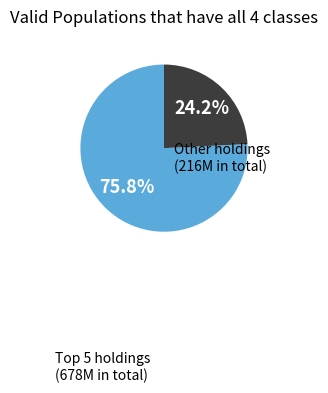

Does any single category account for the majority?

Yes